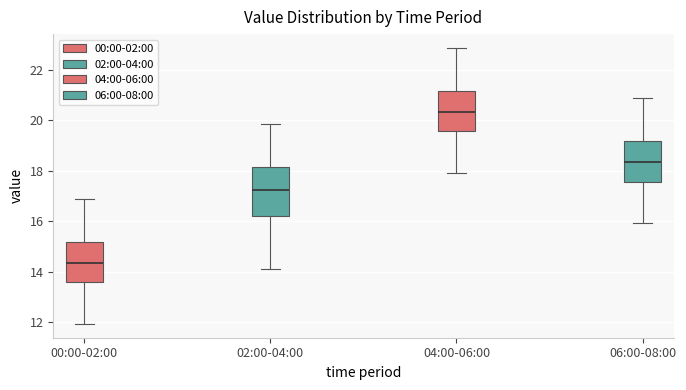

Which box has the highest median line?

04:00-06:00